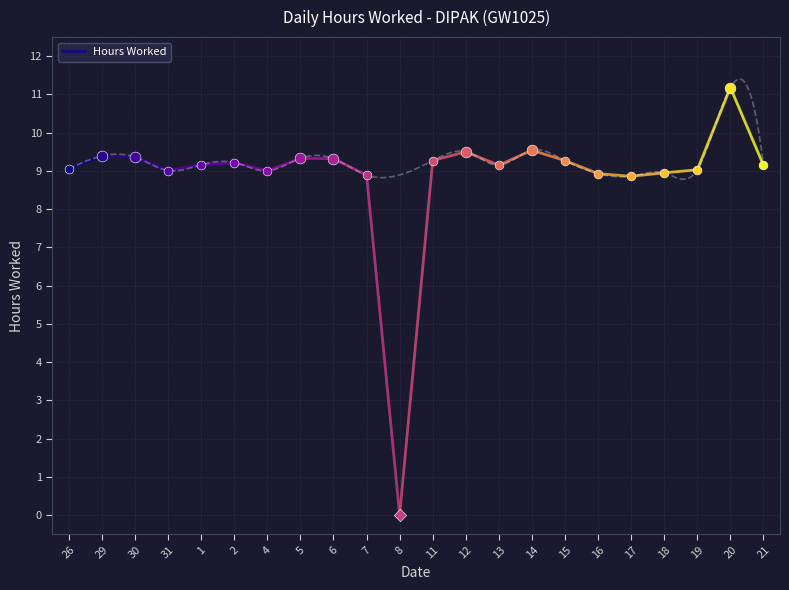

Between 29 and 26, which is larger?

29